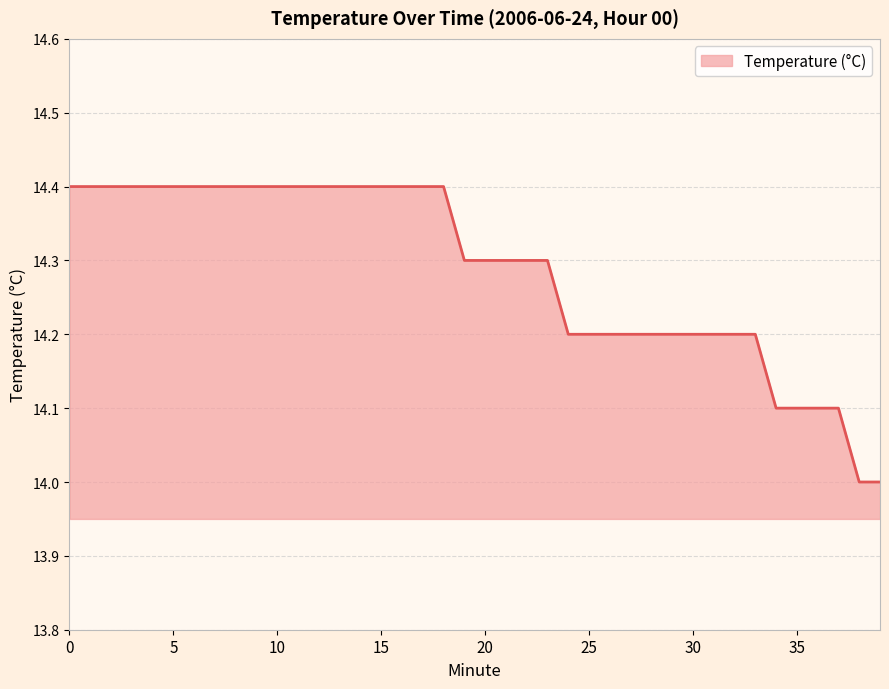

Reading left to right, extract all data points from this chart.

14.4	14.4	14.4	14.4	14.4	14.4	14.4	14.4	14.4	14.4	14.4	14.4	14.4	14.4	14.4	14.4	14.4	14.4	14.4	14.3	14.3	14.3	14.3	14.3	14.2	14.2	14.2	14.2	14.2	14.2	14.2	14.2	14.2	14.2	14.1	14.1	14.1	14.1	14.0	14.0